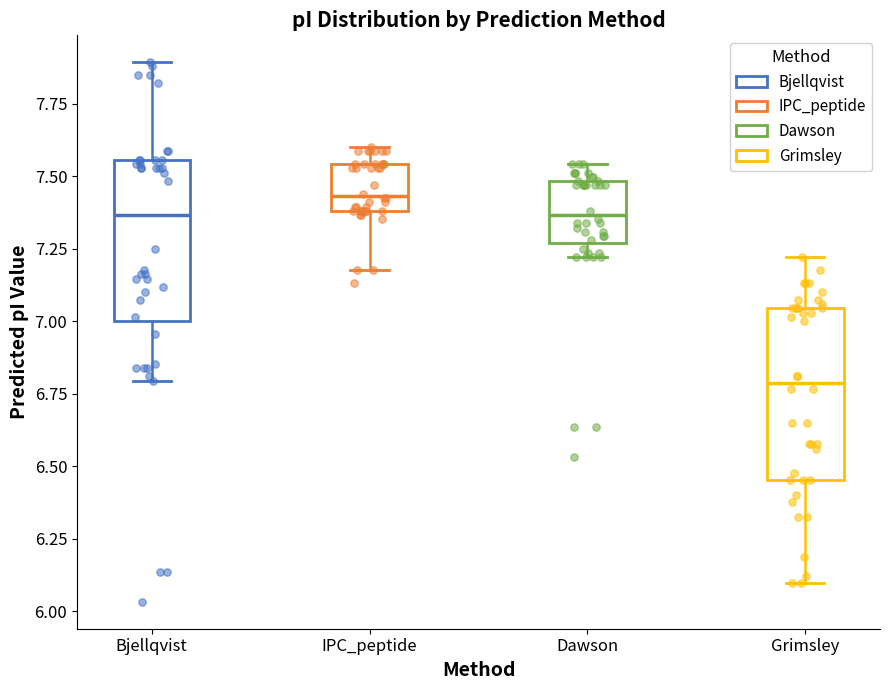

Which box's median line is the highest?

IPC_peptide